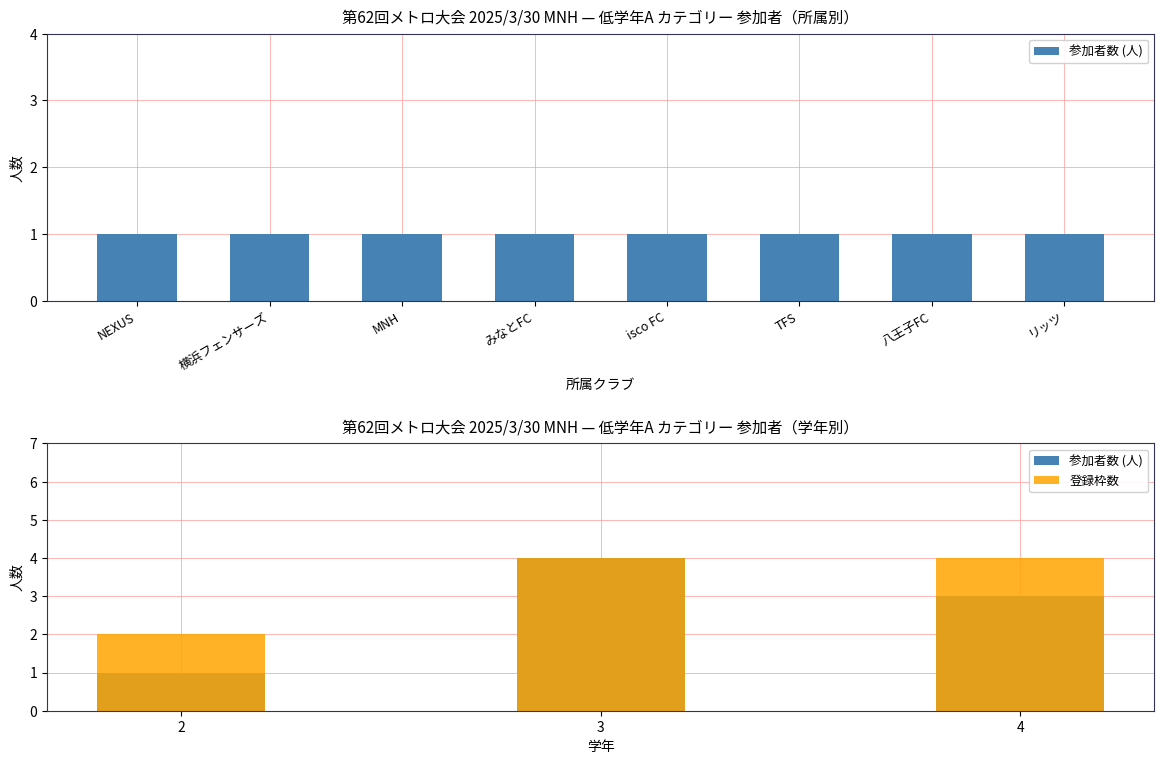

What is the difference between the maximum and minimum values in the 登録枠数 series?

2